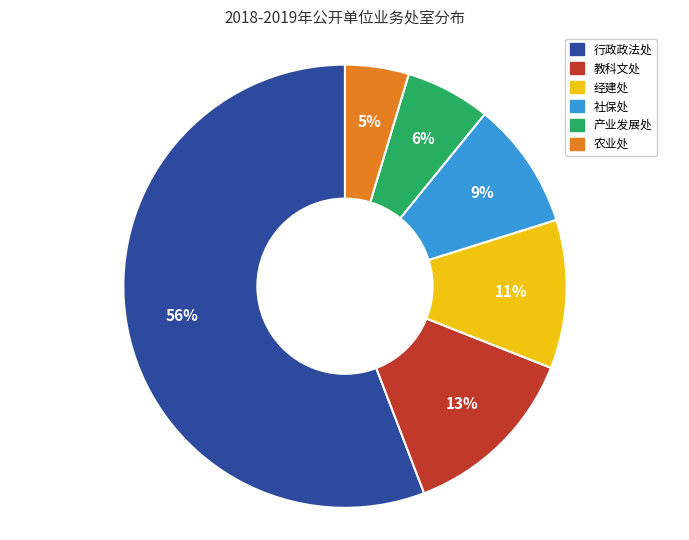

To the nearest percent, what is the average slice percentage?

17%